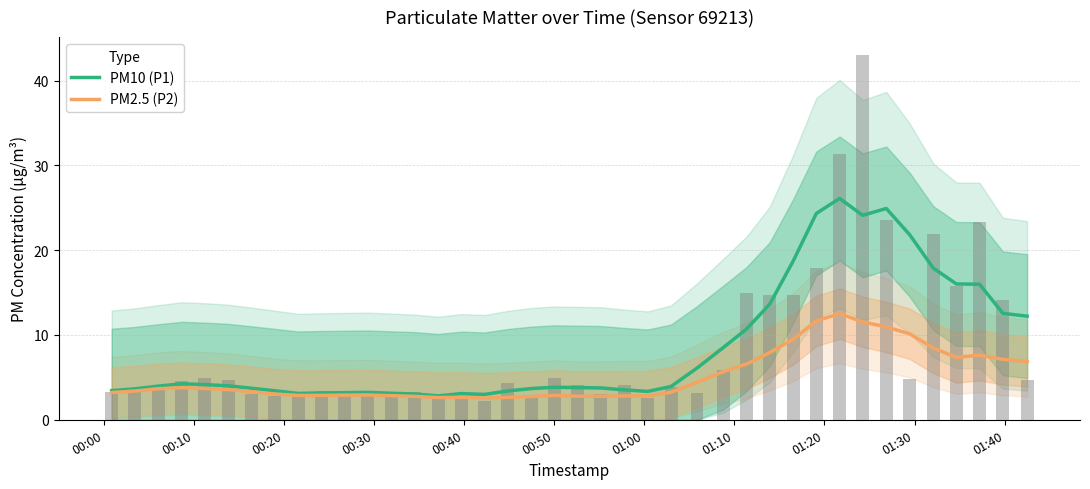

Reading left to right, what are all the values shown in this chart?

PM10 (P1): 3.4	3.6	4.0	4.2	4.2	4.0	3.7	3.4	3.1	3.2	3.2	3.2	3.1	3.0	2.8	3.1	3.0	3.4	3.7	3.8	3.8	3.8	3.5	3.3	3.9	6.1	8.5	10.7	13.6	18.7	24.3	26.1	24.1	24.9	21.8	17.9	16.0	16.0	12.5	12.2
PM2.5 (P2): 3.2	3.4	3.7	3.8	3.7	3.6	3.3	3.0	2.9	2.9	2.9	2.9	2.8	2.8	2.6	2.6	2.6	2.6	2.7	2.9	2.8	2.8	2.8	2.8	3.2	4.4	5.7	6.6	7.9	9.5	11.7	12.5	11.5	10.9	10.1	8.5	7.3	7.6	7.1	6.9